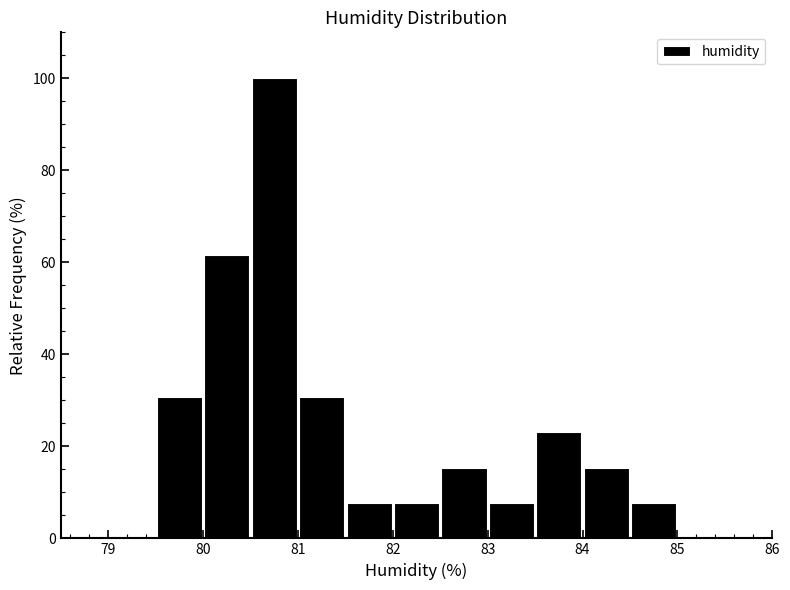

Reading left to right, list every bar in this chart as the range it spans on the x-axis followed by its height. The values are not printed on the chart, so give them approximately, as read against the axis.

79.0 to 79.5: 0
79.5 to 80.0: 30
80.0 to 80.5: 62
80.5 to 81.0: 100
81.0 to 81.5: 30
81.5 to 82.0: 8
82.0 to 82.5: 8
82.5 to 83.0: 16
83.0 to 83.5: 8
83.5 to 84.0: 24
84.0 to 84.5: 16
84.5 to 85.0: 8
85.0 to 85.5: 0